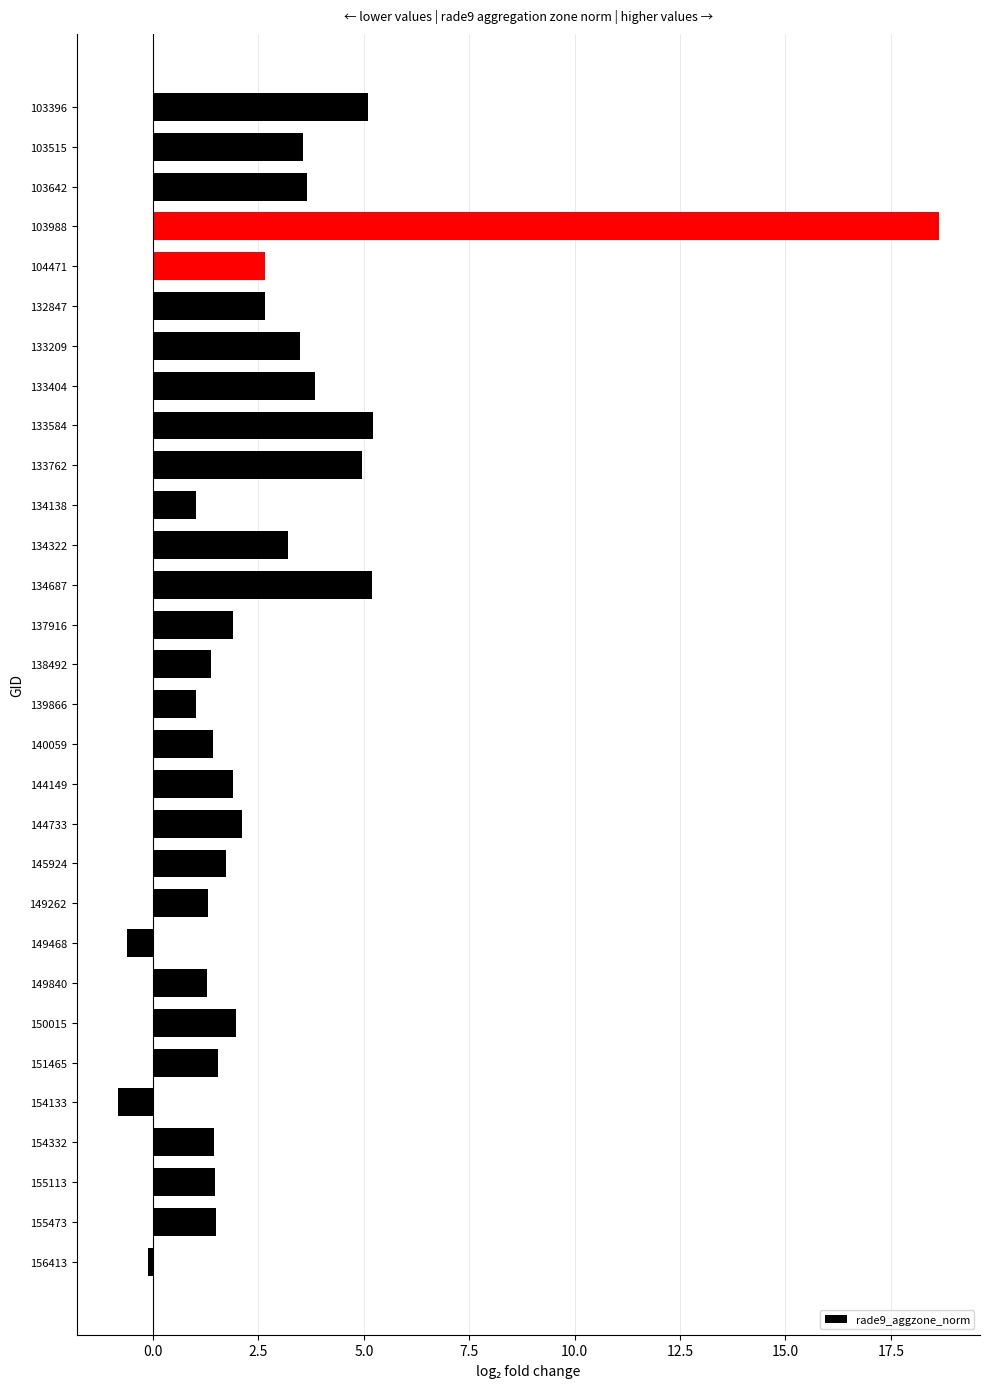

Are the bars grouped side by side (vs. stacked)?

No